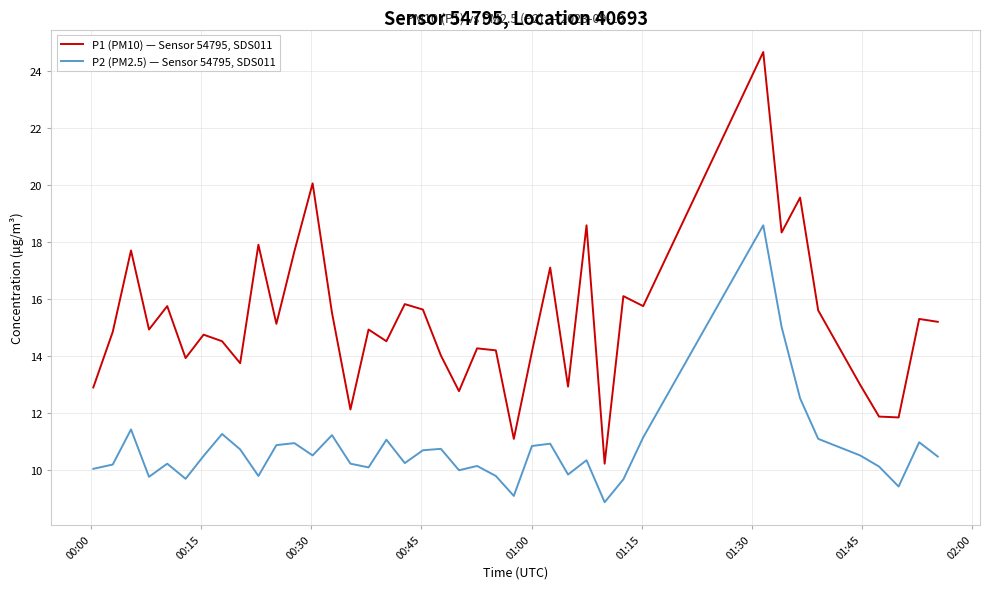

Does the chart display data point markers on the line(s)?

No